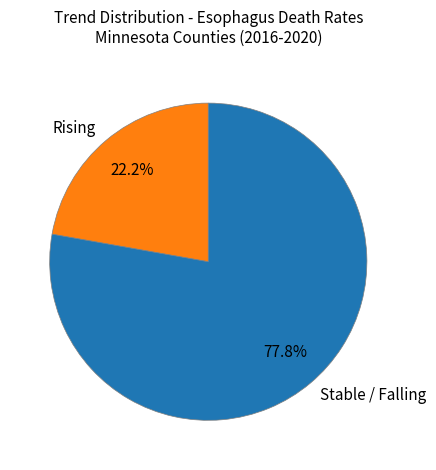

Rank the categories by value from highest to lowest.

Stable / Falling, Rising